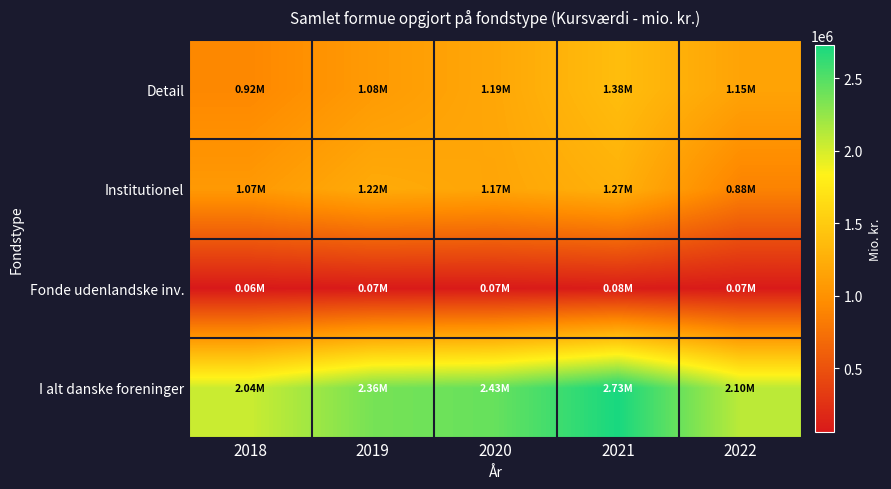

What is the smallest value displayed?

58172.6